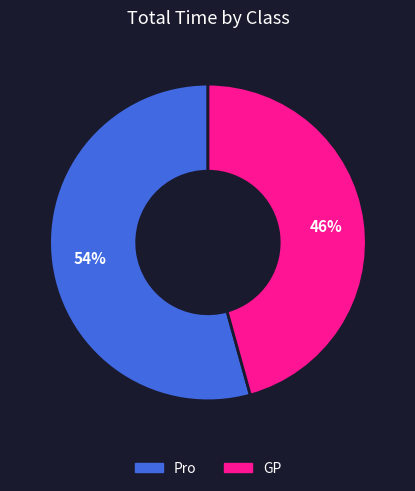

Is there a majority slice in this chart?

Yes